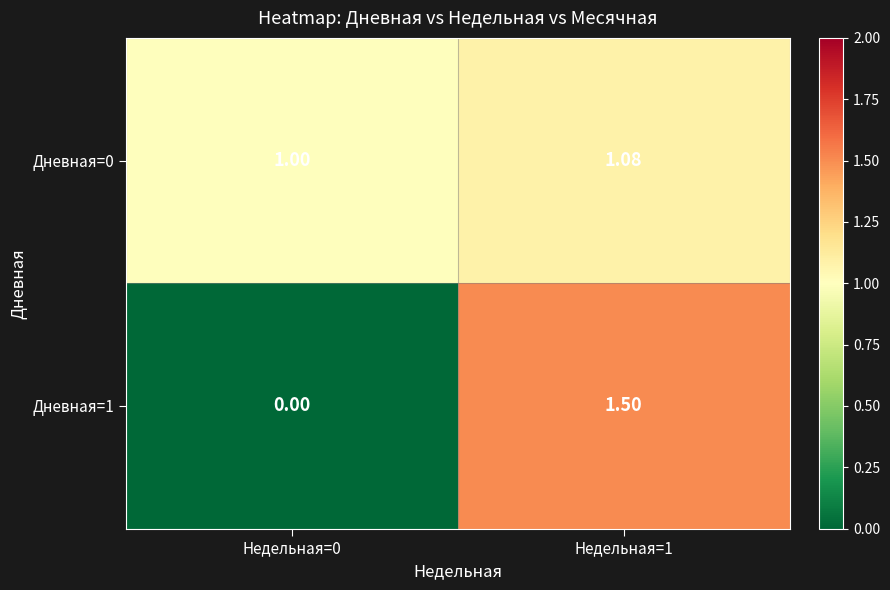

Is the value of Дневная=0 at Недельная=0 greater than the value of Дневная=1 at Недельная=0?

Yes